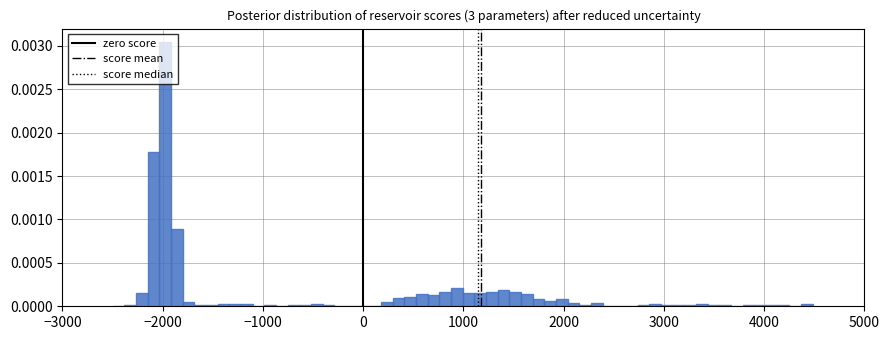

Read against the x-axis, roughly where is the centre of the tallest bar?

-2000